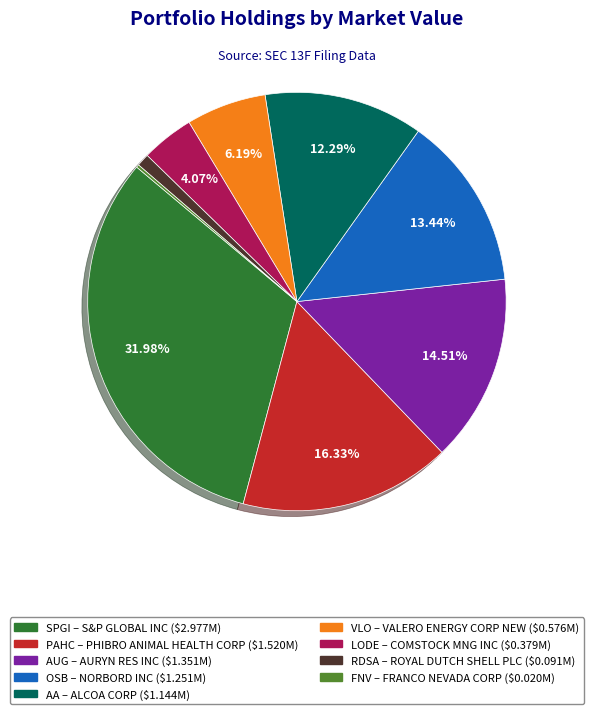

Is there any slice that represents more than half of the pie?

No